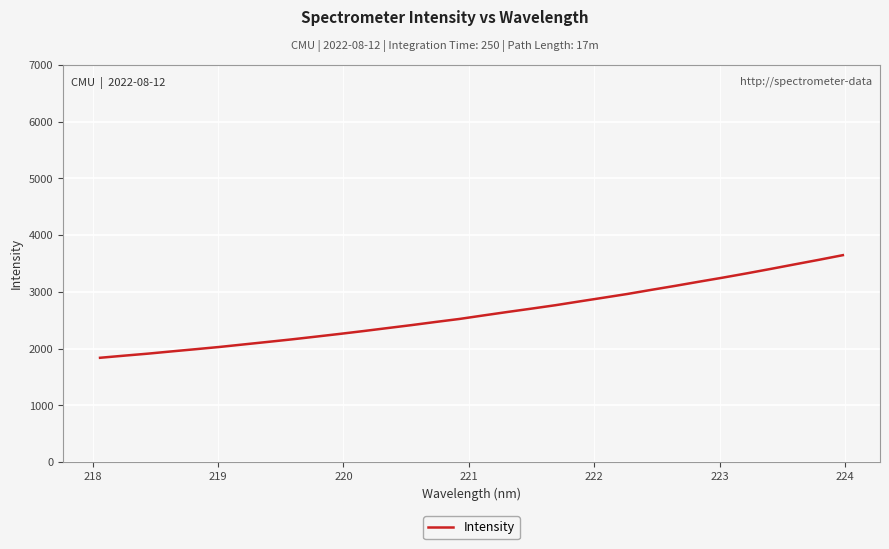

What is the difference between the maximum and minimum values?

1807.9